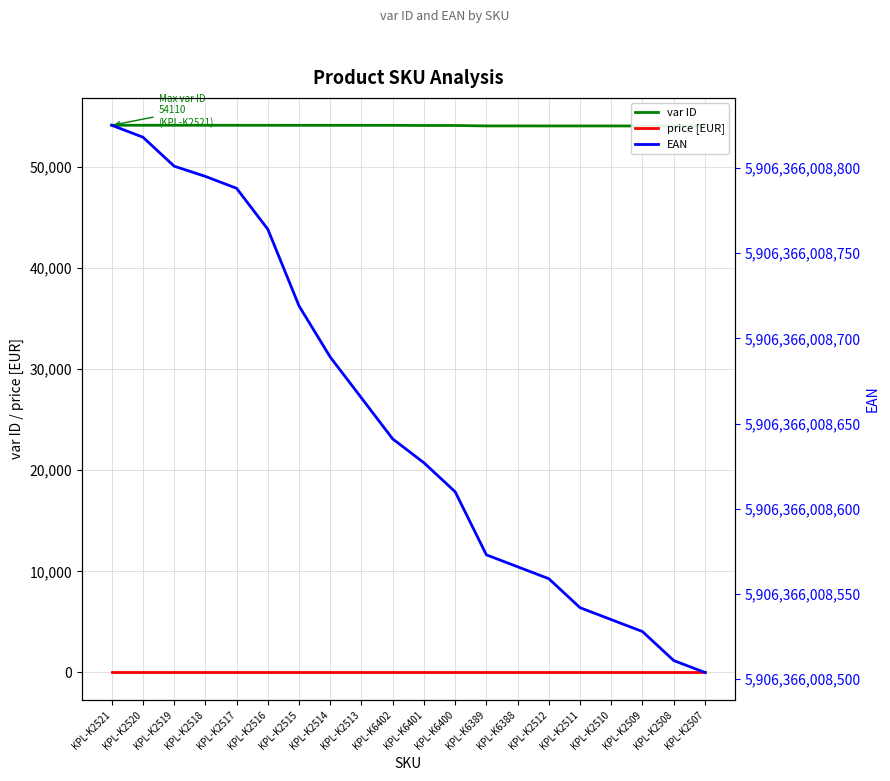

True or false: EAN and price [EUR] cross at least once.

False